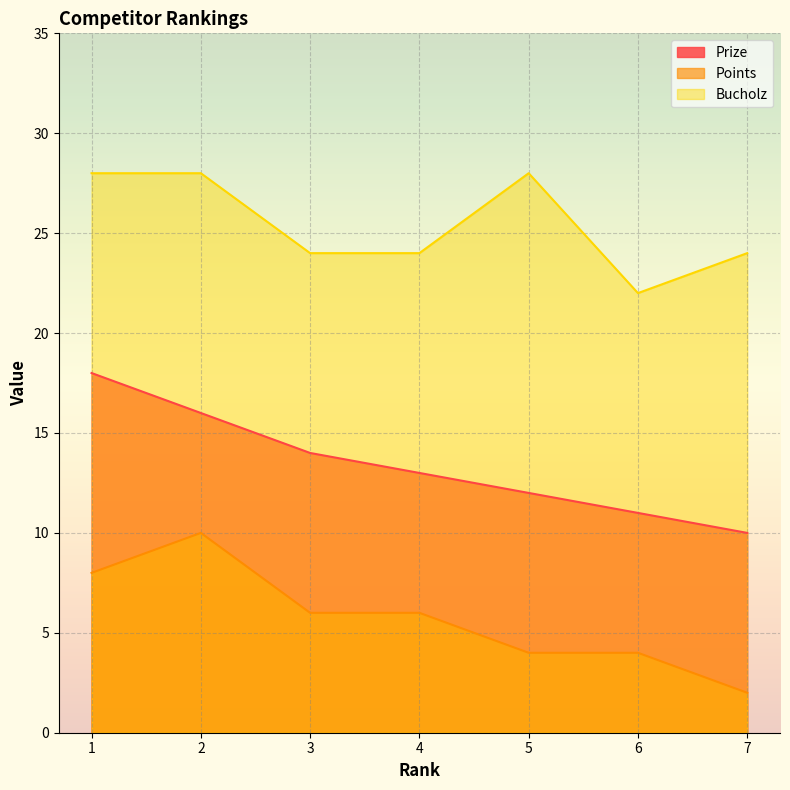

What is the difference between the highest and lowest values at 7?

22